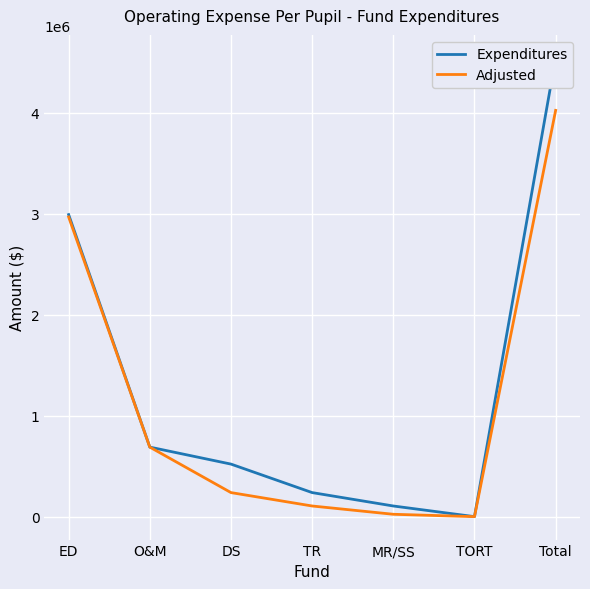

True or false: Expenditures has more than 0 interior local peaks.

False